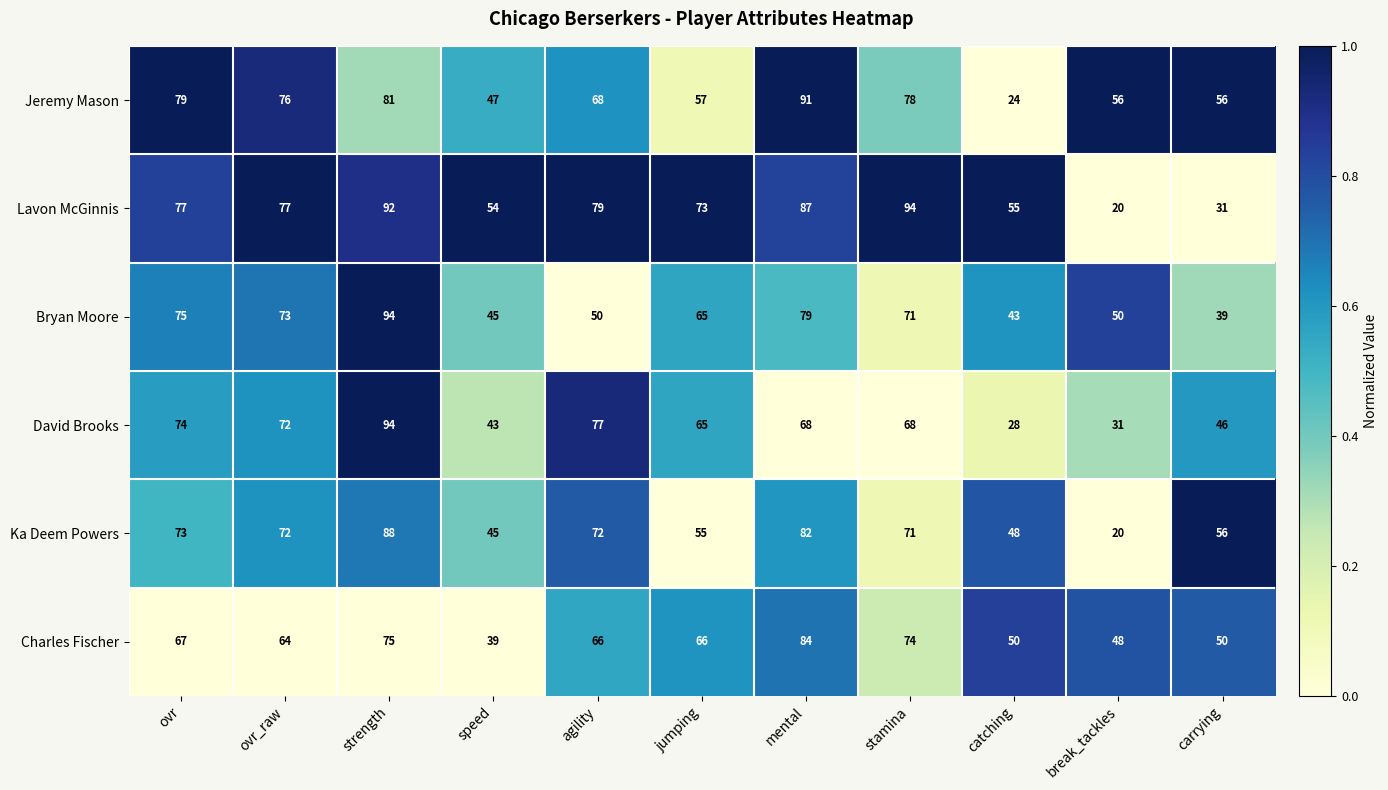

How many data points in David Brooks are less than 68?

5